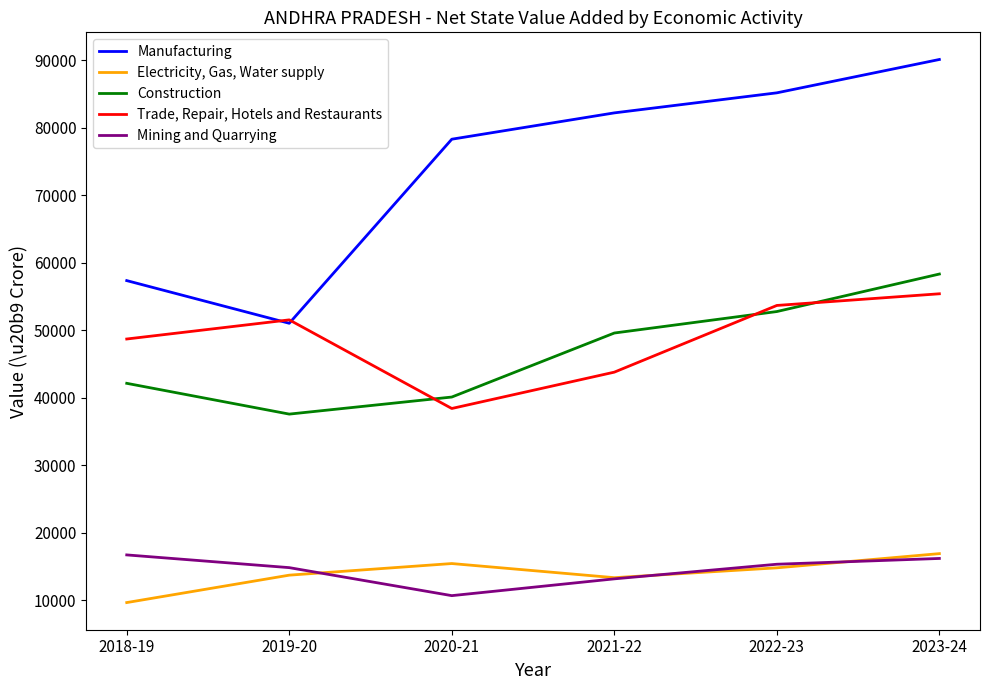

Rank the series at 2022-23 from highest to lowest value.

Manufacturing, Trade, Repair, Hotels and Restaurants, Construction, Mining and Quarrying, Electricity, Gas, Water supply